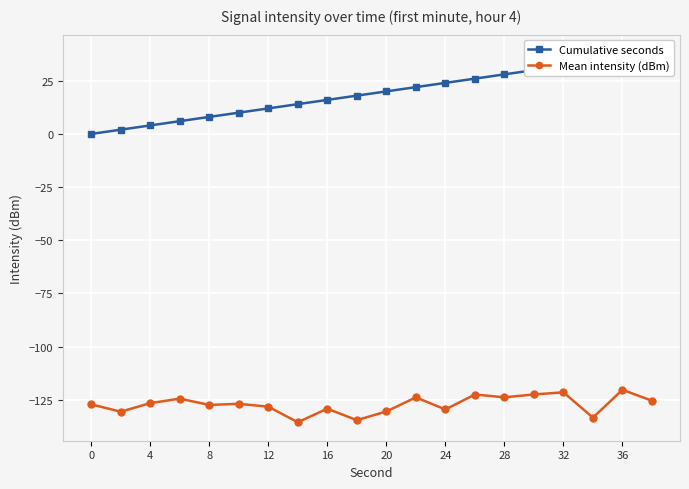

What is the value of the Mean intensity (dBm) point at the 12th from the left?

-123.8